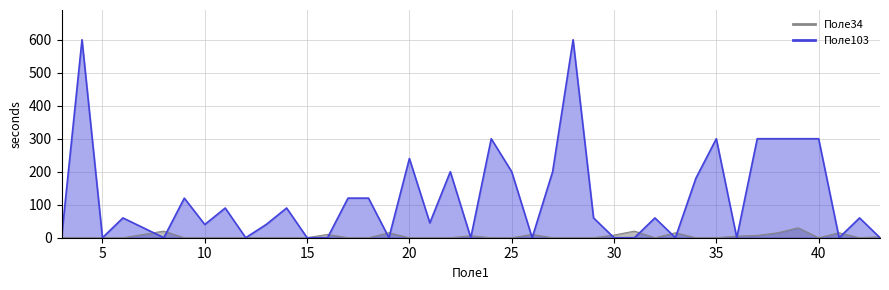

How many lines are shown in the chart?

2